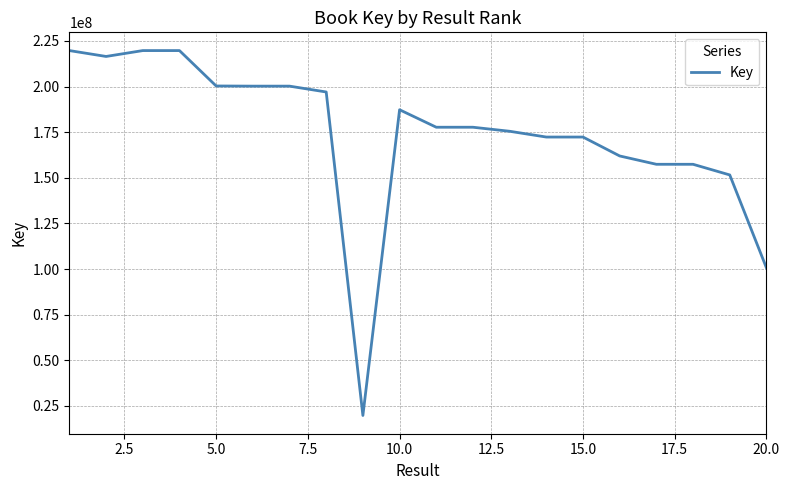

What is the sum of all values?

3485167445